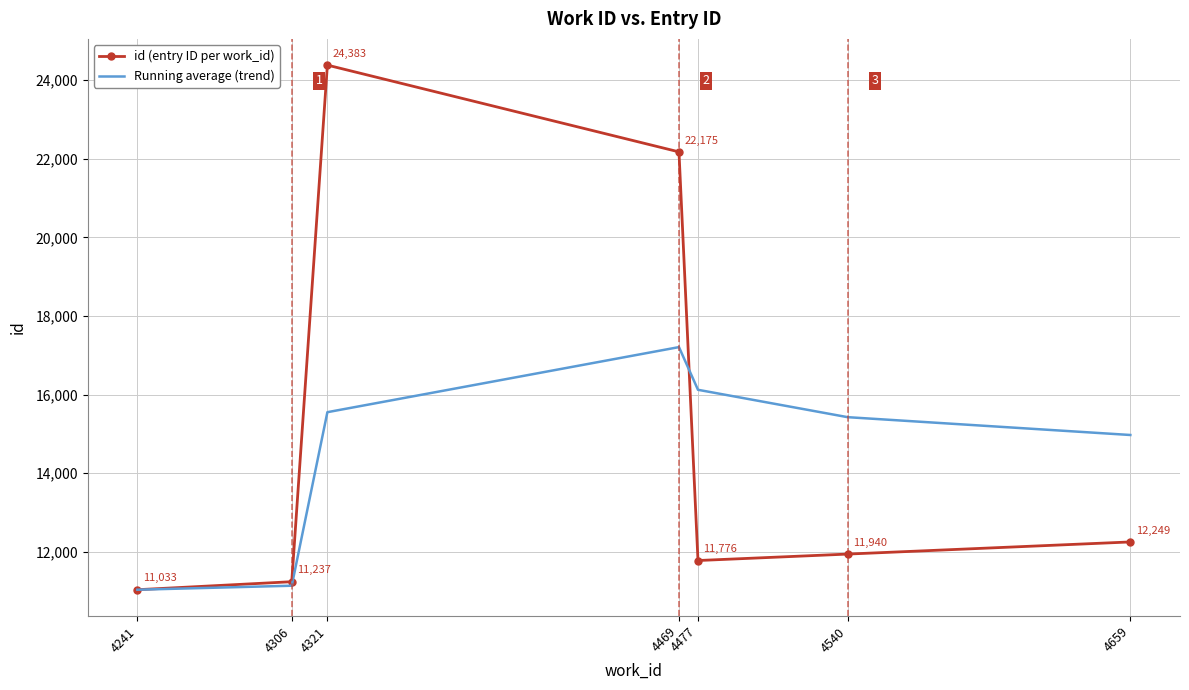

What is the maximum value for Running average (trend)?

17207.0